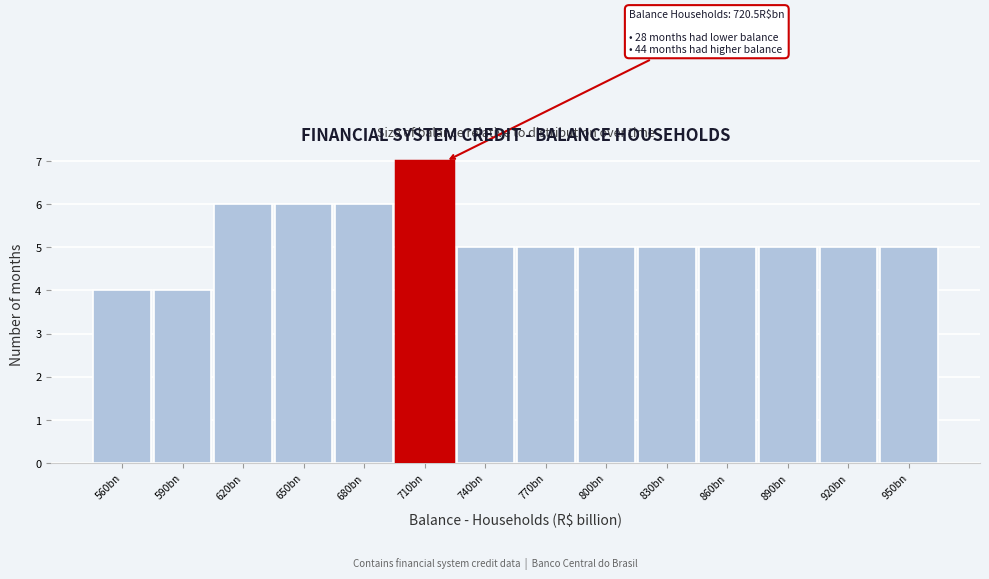

Reading right to left, extract all data points from this chart.

950bn=5	920bn=5	890bn=5	860bn=5	830bn=5	800bn=5	770bn=5	740bn=5	710bn=7	680bn=6	650bn=6	620bn=6	590bn=4	560bn=4